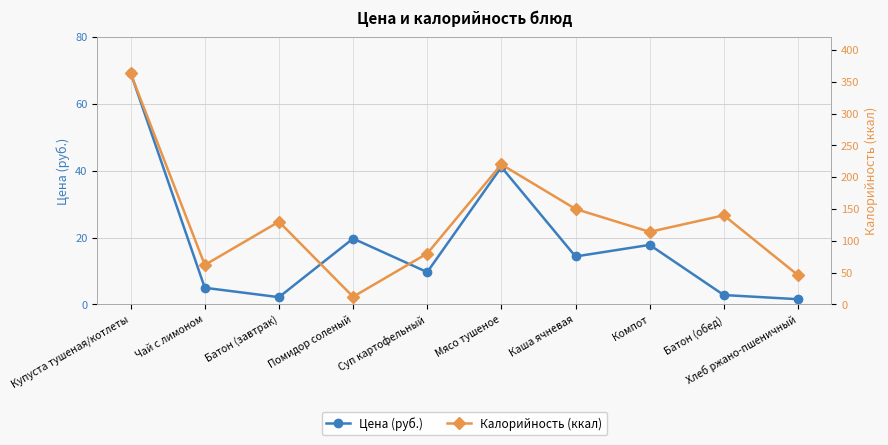

Reading right to left, transcribe all the data shown in this chart.

Цена (руб.): Хлеб ржано-пшеничный=1.6	Батон (обед)=2.8	Компот=17.8	Каша ячневая=14.3	Мясо тушеное=41.1	Суп картофельный=9.7	Помидор соленый=19.7	Батон (завтрак)=2.2	Чай с лимоном=5.0	Купуста тушеная/котлеты=69.3
Калорийность (ккал): Хлеб ржано-пшеничный=46.0	Батон (обед)=140.0	Компот=114.0	Каша ячневая=150.0	Мясо тушеное=220.0	Суп картофельный=80.0	Помидор соленый=12.0	Батон (завтрак)=130.0	Чай с лимоном=62.0	Купуста тушеная/котлеты=363.0